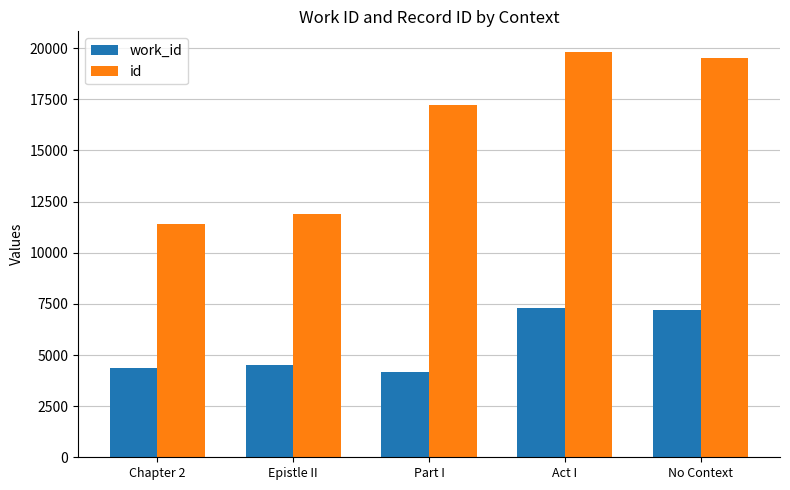

How many bars are there in each group?

2